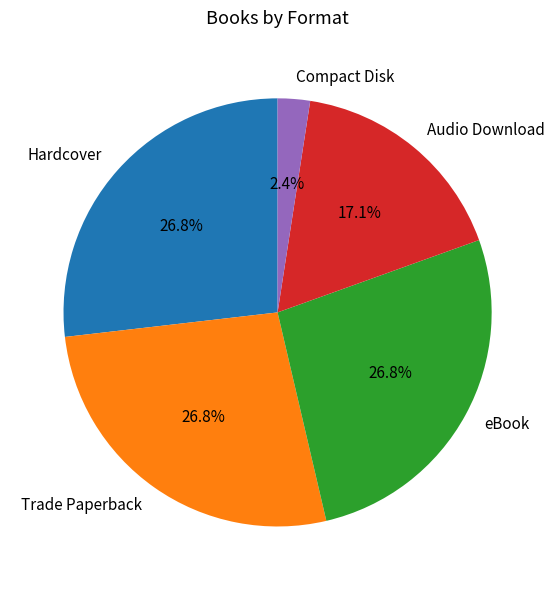

How many slices are in this pie chart?

5